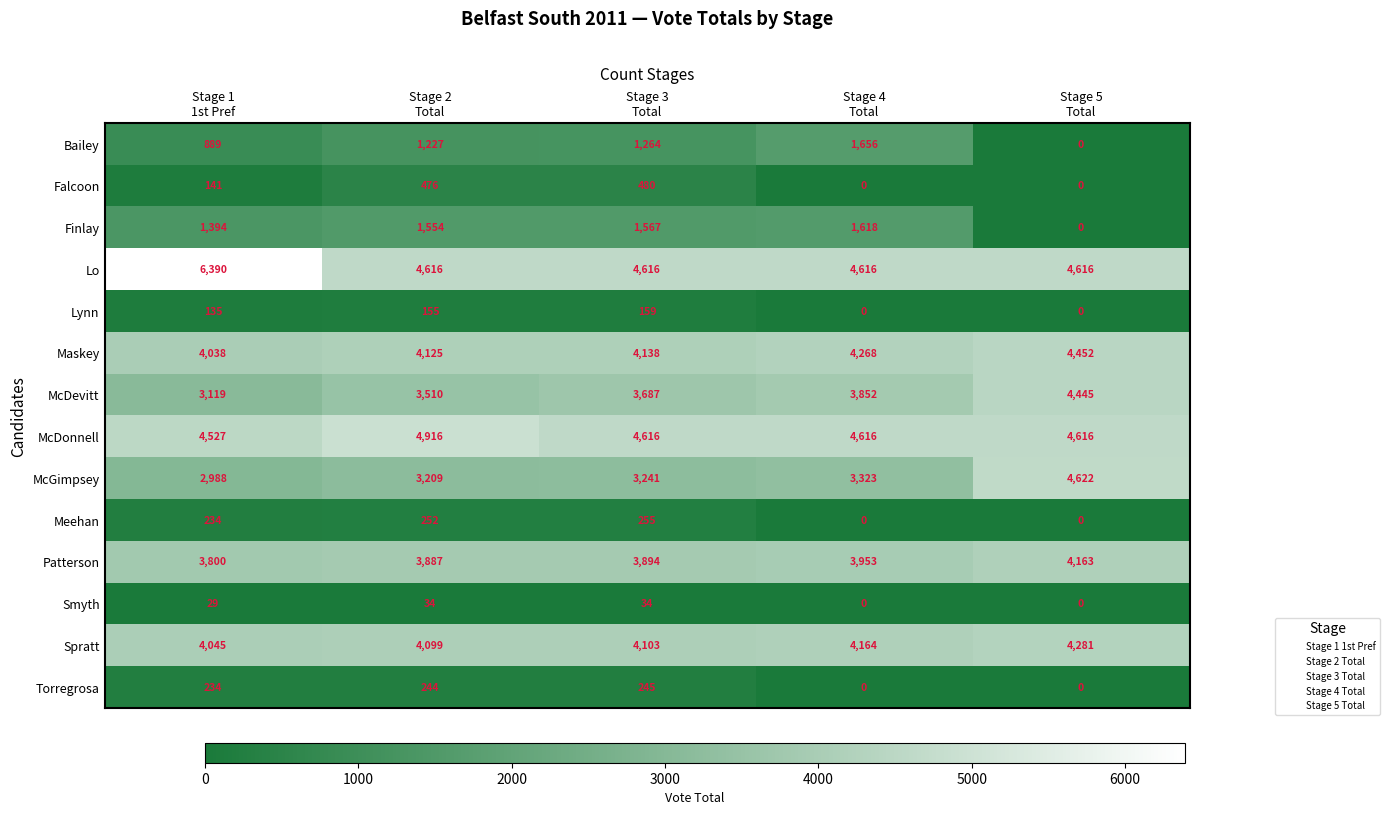

At Stage 2
Total, list the series in order from largest to smallest.

McDonnell, Lo, Maskey, Spratt, Patterson, McDevitt, McGimpsey, Finlay, Bailey, Falcoon, Meehan, Torregrosa, Lynn, Smyth